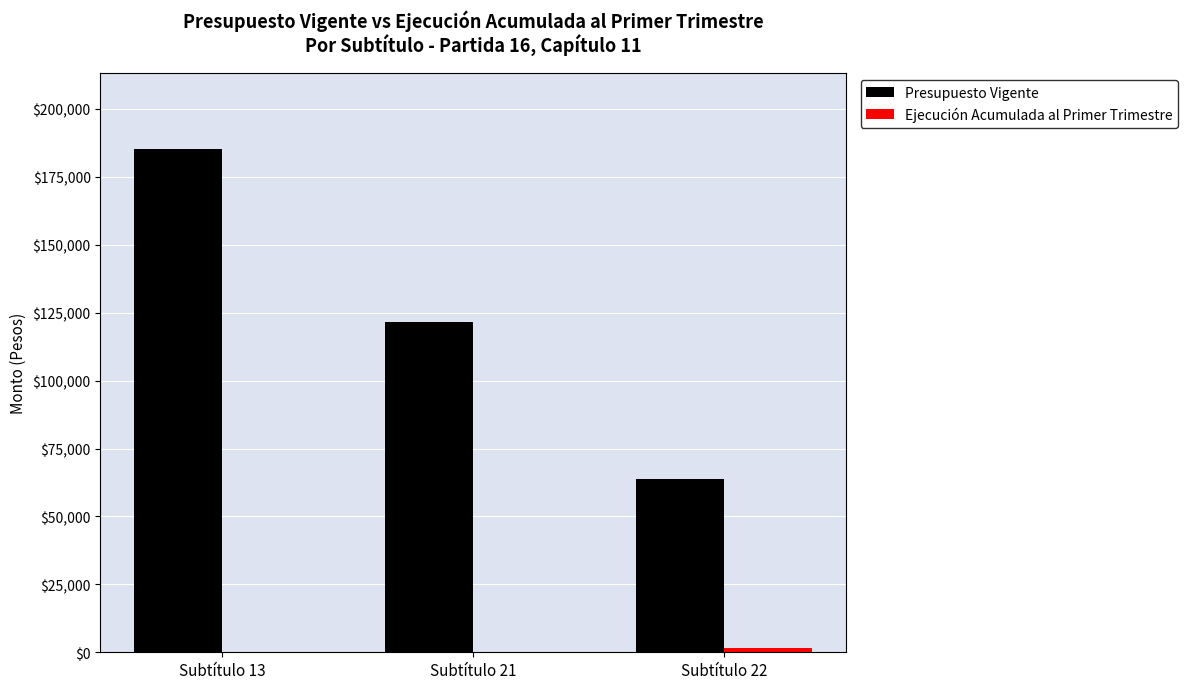

What is the total value across all series at Subtítulo 21?

121491